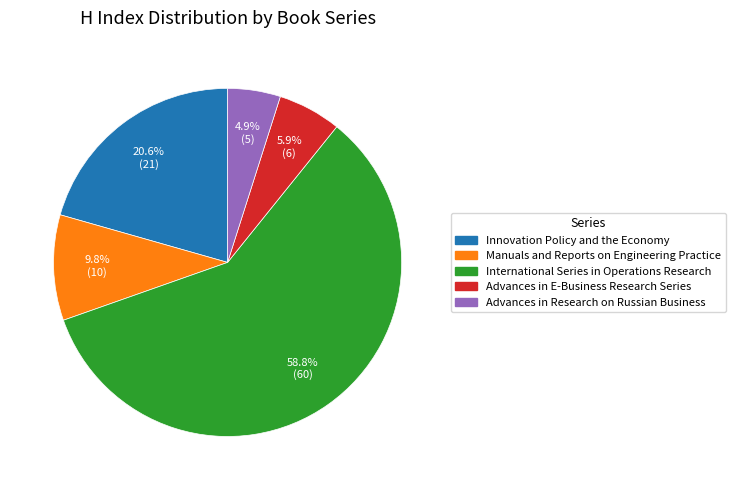

To the nearest percent, what is the average slice percentage?

20%